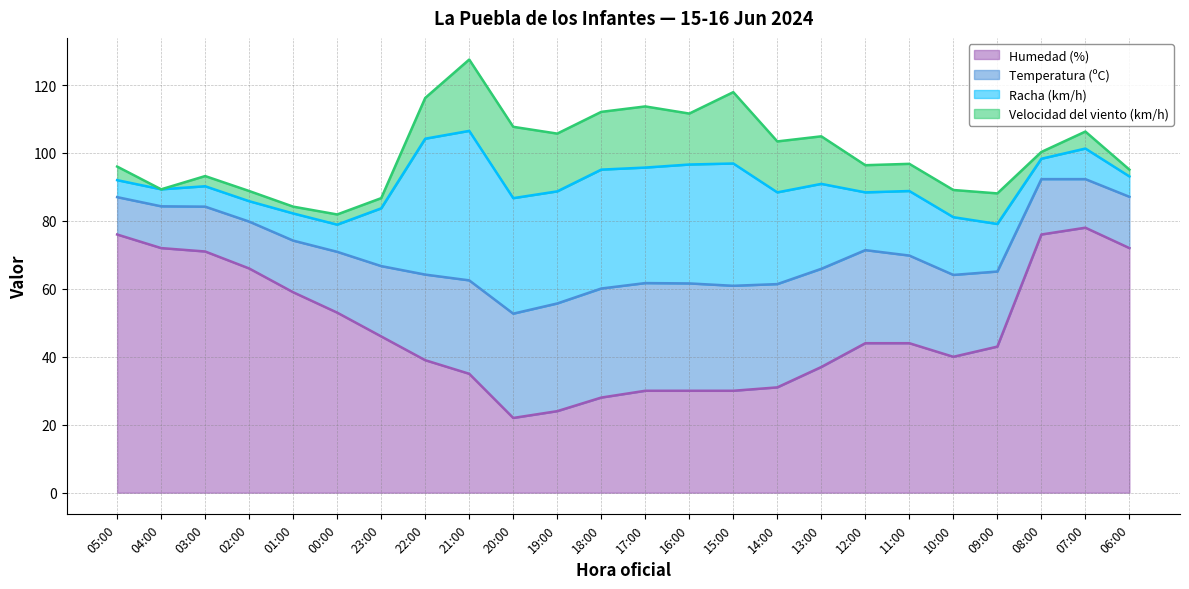

After their last crossing, which series has the higher values: Temperatura (ºC) or Humedad (%)?

Humedad (%)